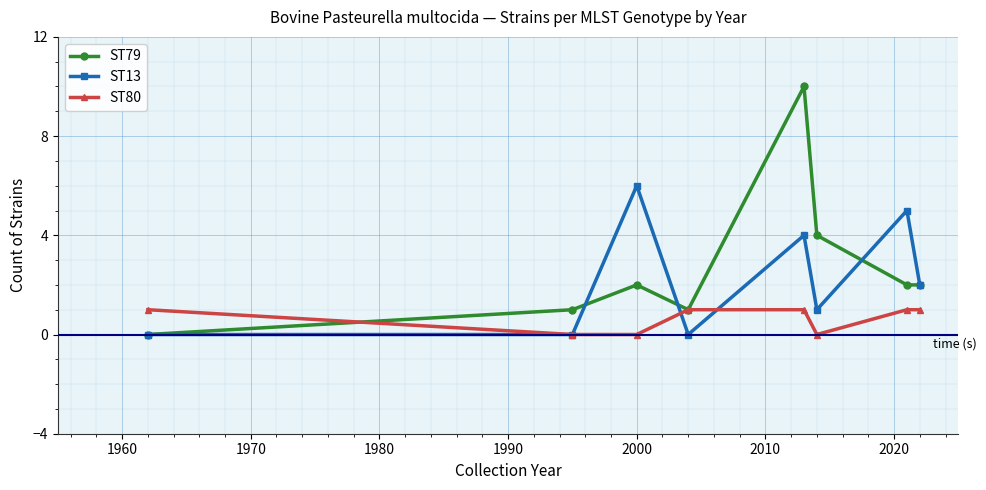

Reading right to left, list all the values displayed in this chart.

ST79: 2	2	4	10	1	2	1	0
ST13: 2	5	1	4	0	6	0	0
ST80: 1	1	0	1	1	0	0	1